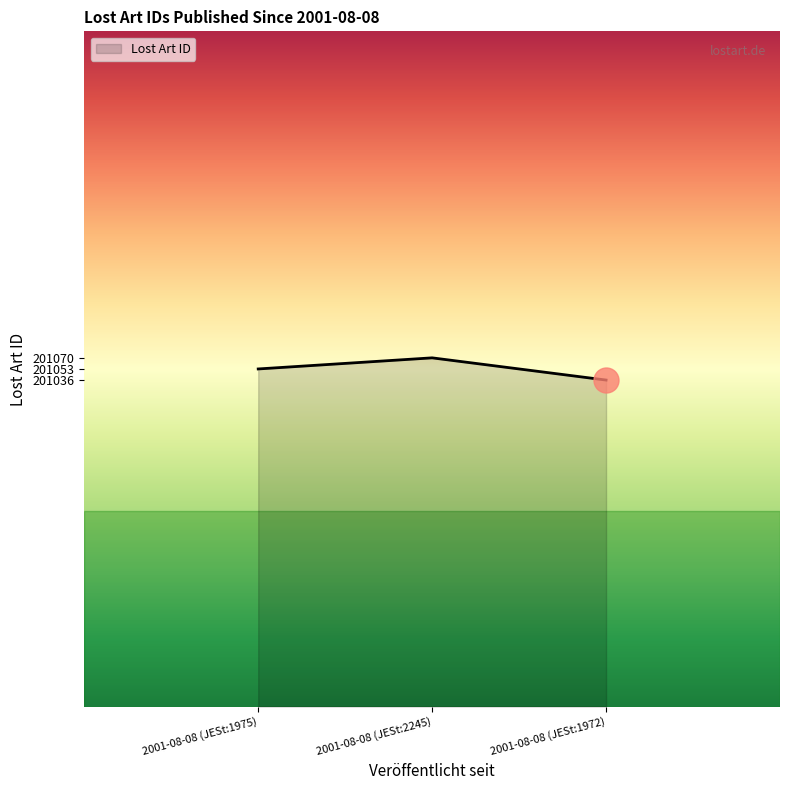

At which category does the chart reach its peak across all series?

2001-08-08 (JESt:2245)